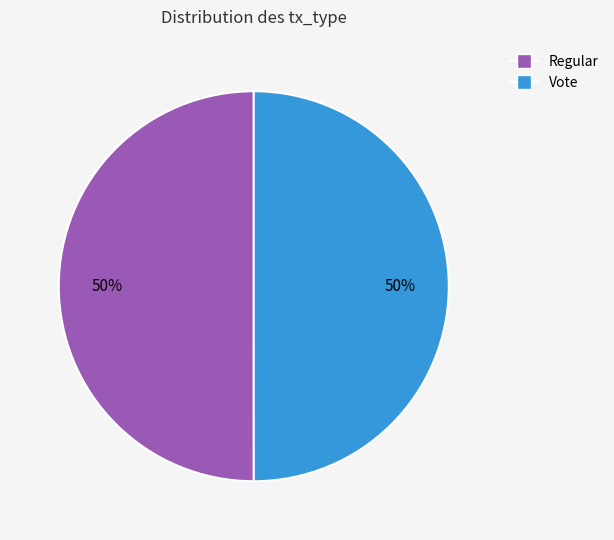

To the nearest percent, what portion does Vote represent?

50%